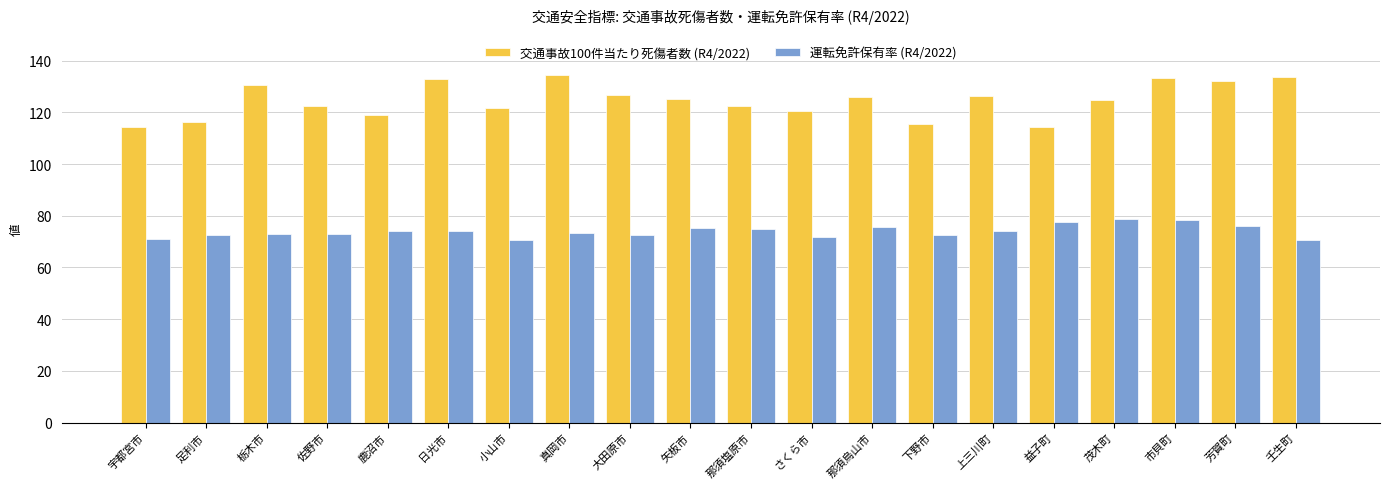

What is the difference between the 運転免許保有率 (R4/2022) values at 市貝町 and 矢板市?

2.9